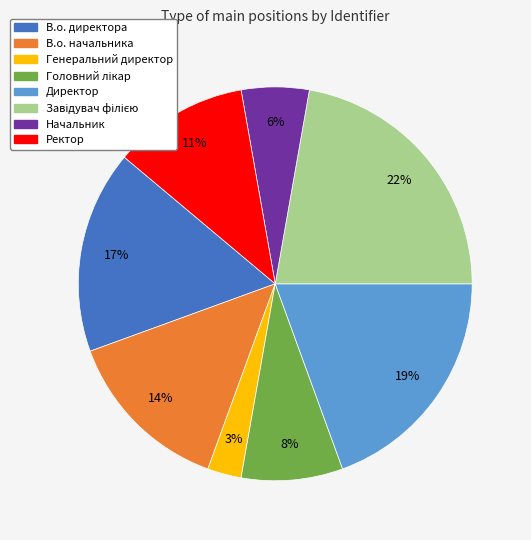

Between В.о. начальника and В.о. директора, which is larger?

В.о. директора